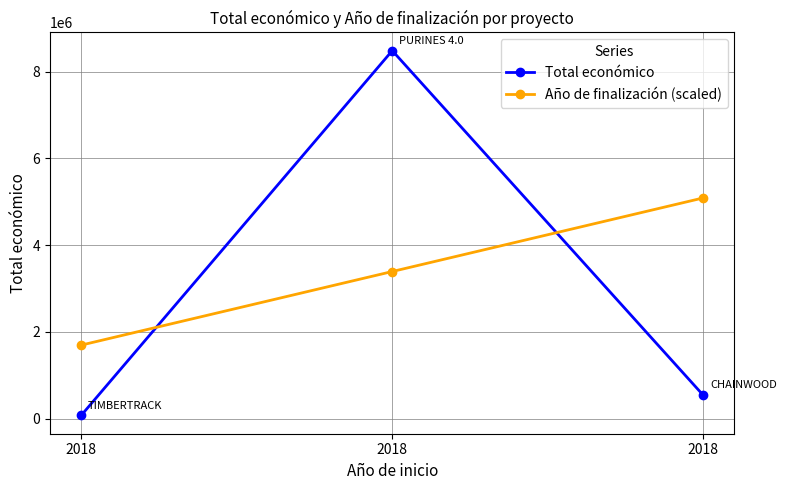

At how many categories does at least one series exceed 4930486?

2